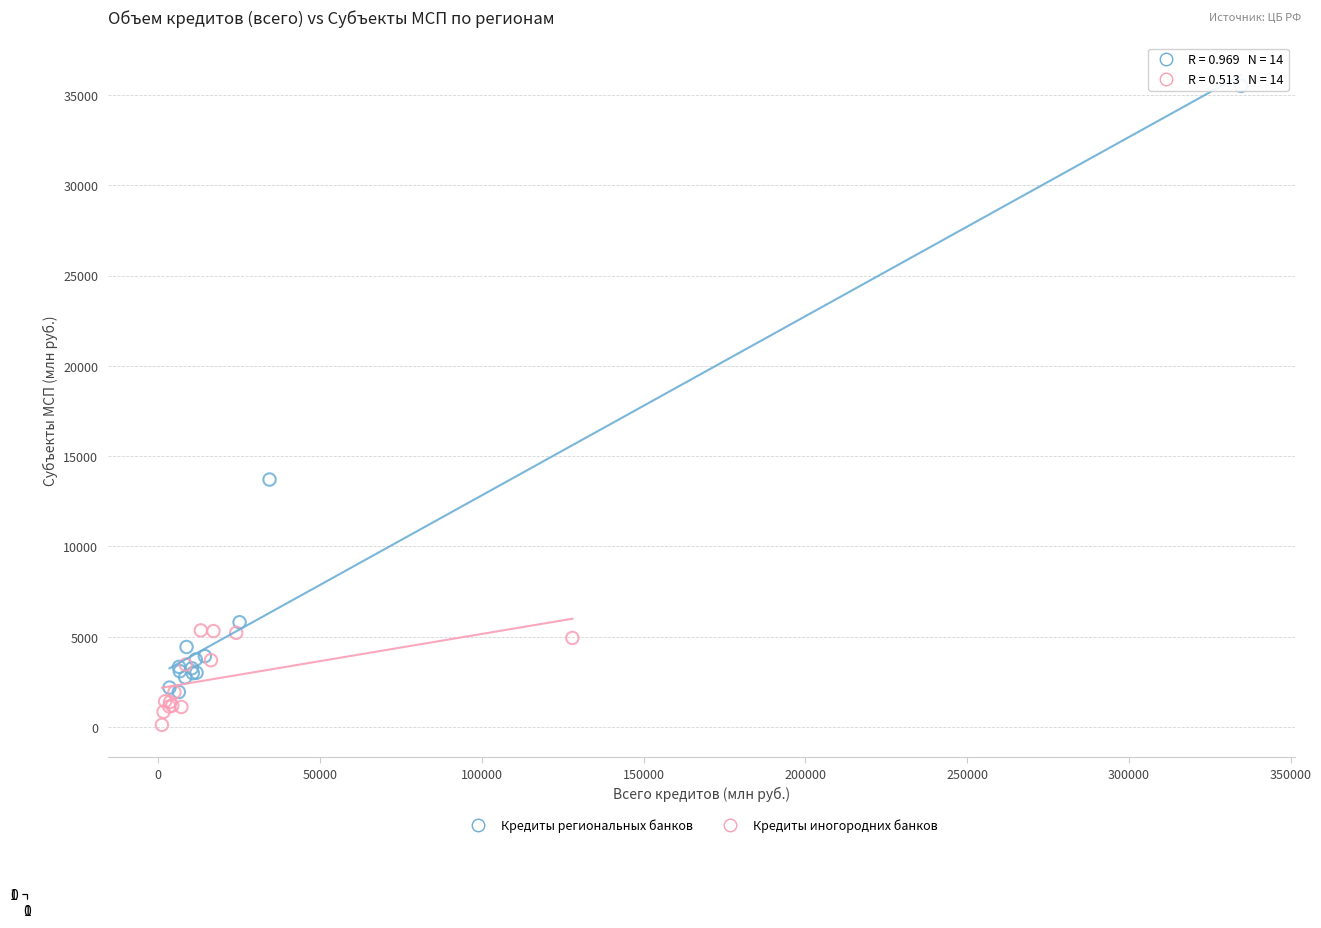

Which series has the widest spread of Y values?

Кредиты региональных банков